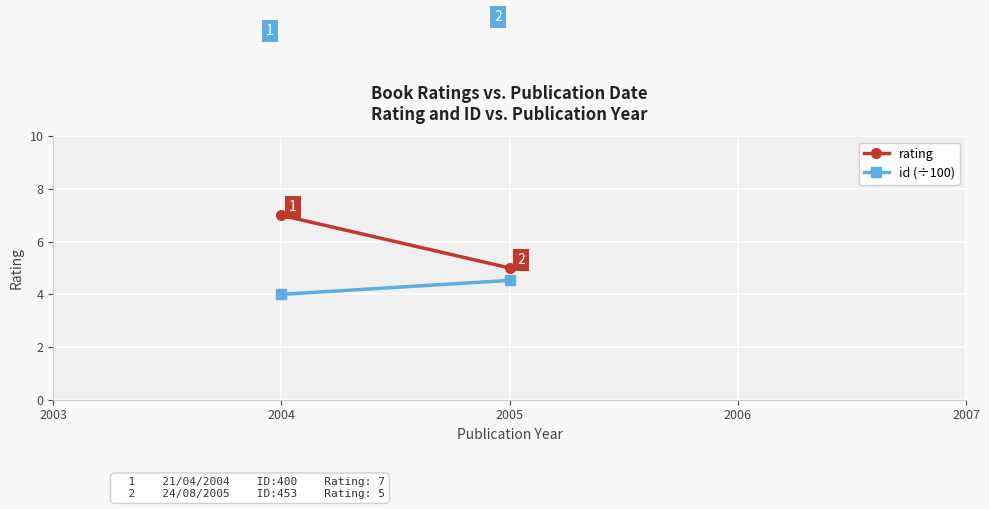

Which series has the widest spread of values?

rating